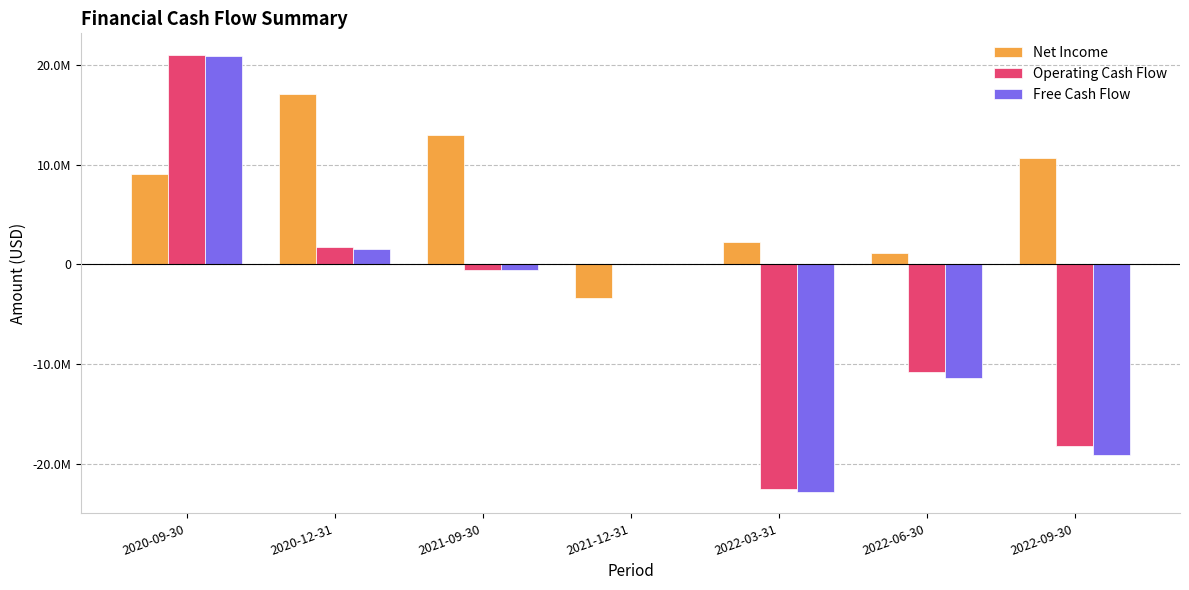

What is the average value of the Free Cash Flow series?

-4493714